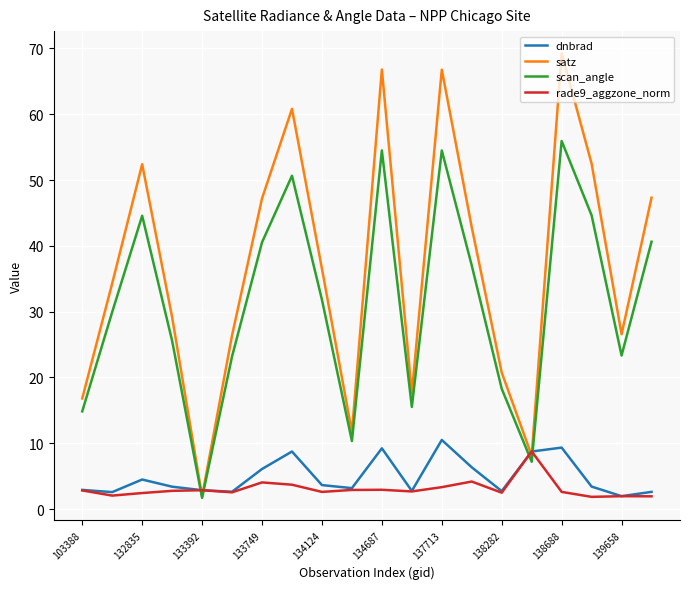

How many values in the scan_angle series exceed 31?

10